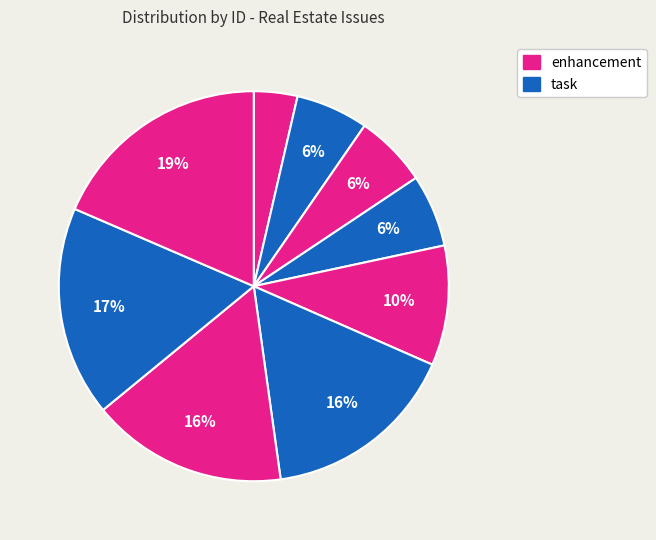

How many slices are in this pie chart?

9